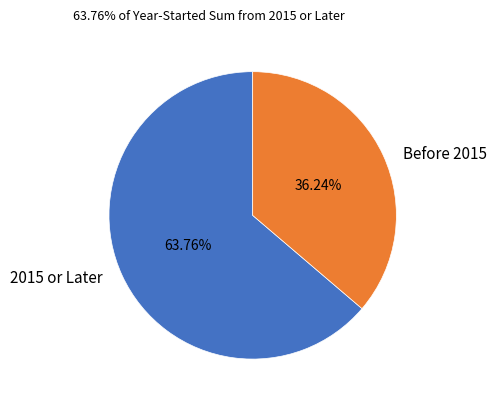

Count the number of slices in the pie.

2